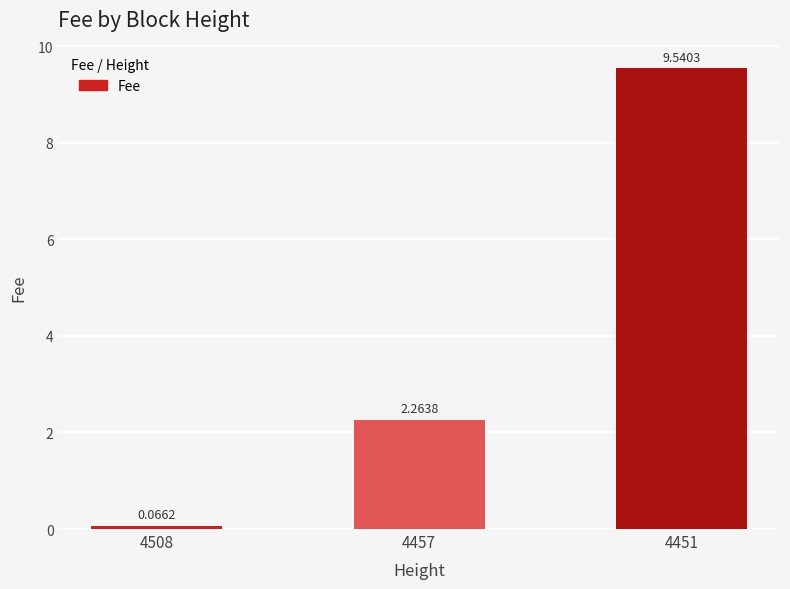

At which category does the chart reach its minimum across all series?

4508